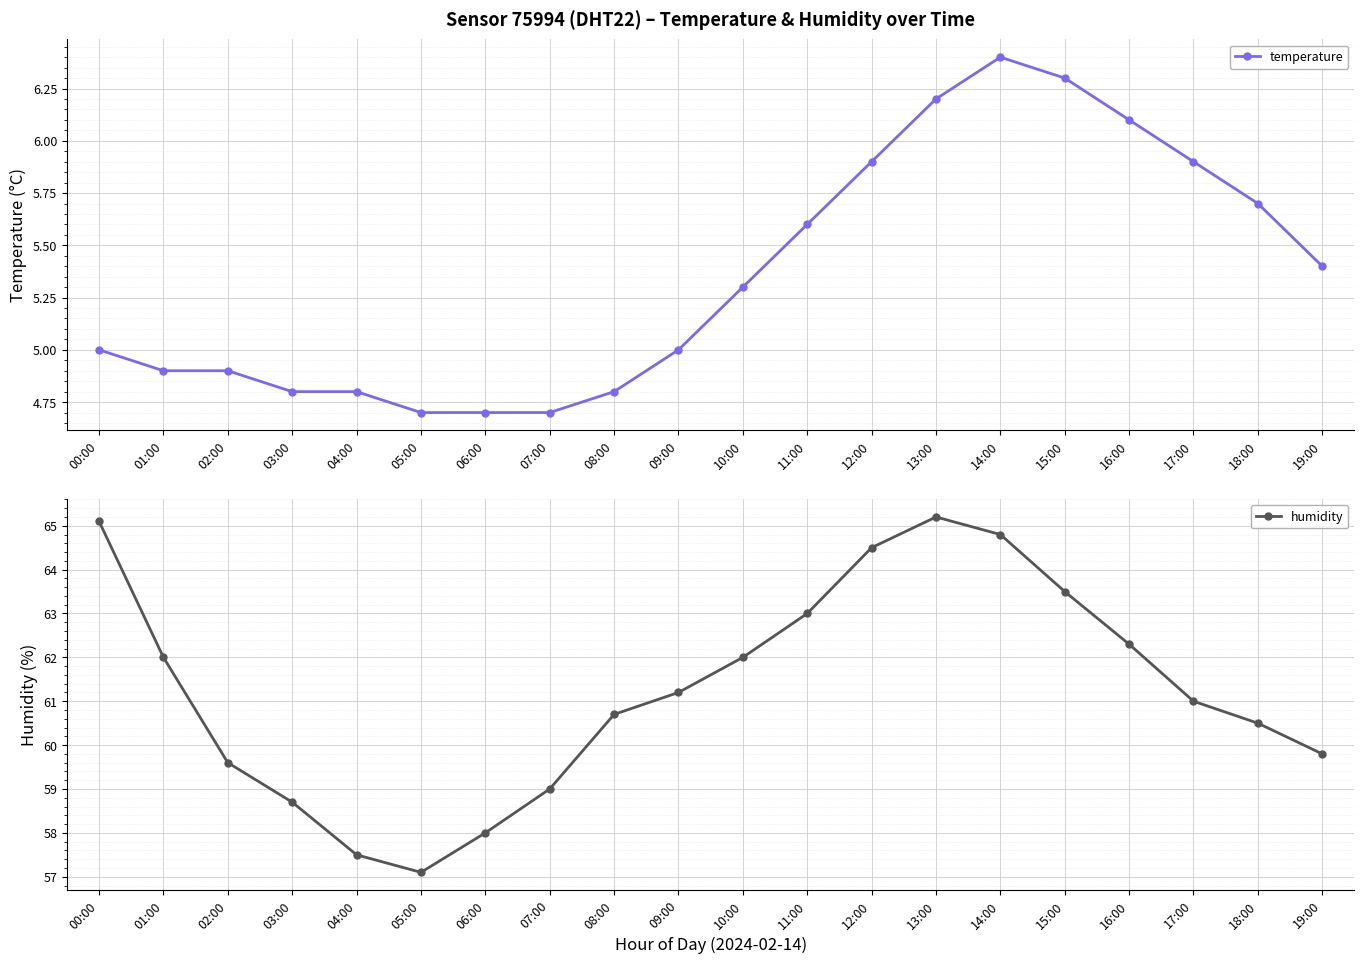

List the series in order of their peak value, highest first.

humidity, temperature